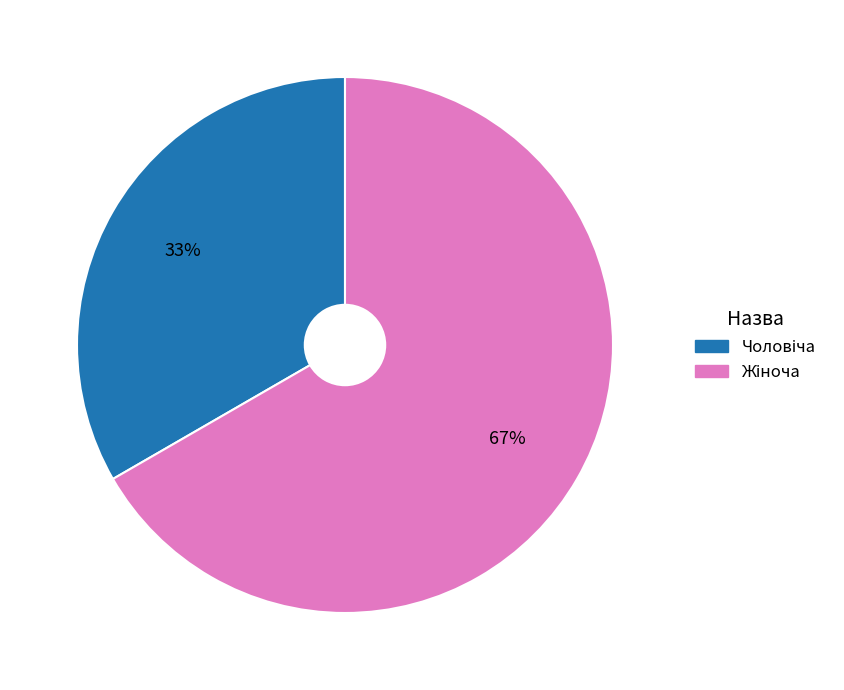

To the nearest percent, what is the average slice percentage?

50%